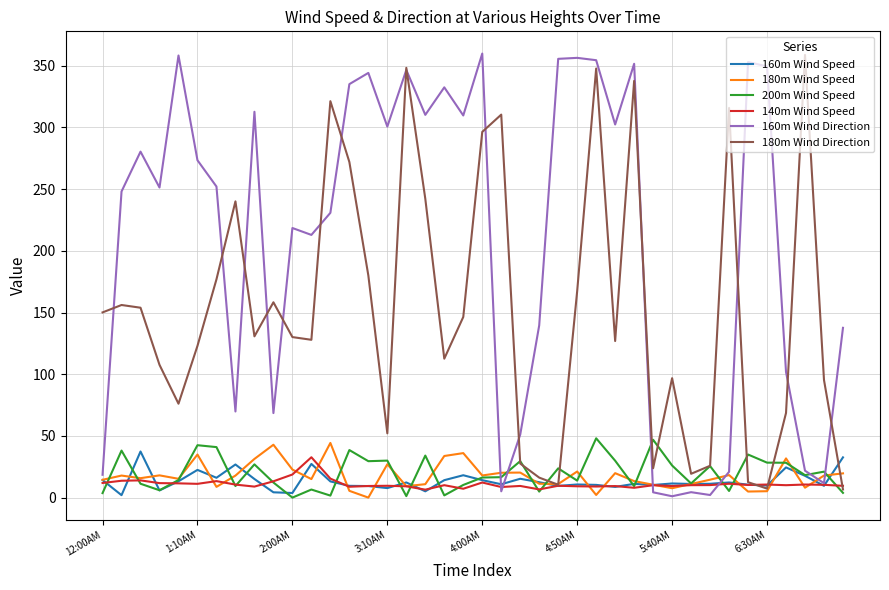

Which series has the largest total across all categories?

160m Wind Direction